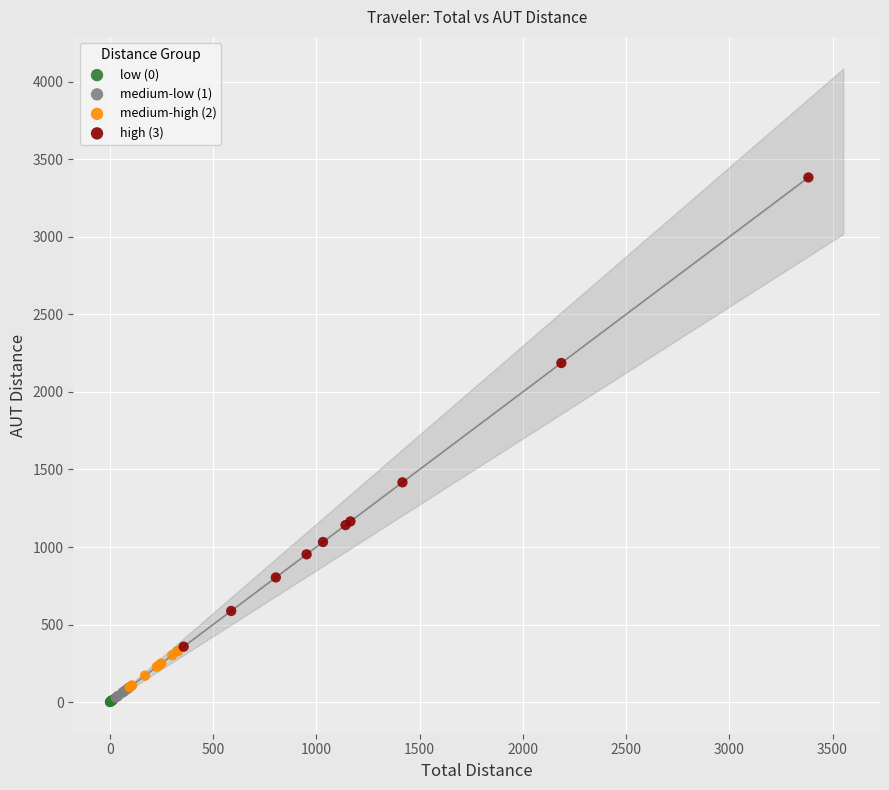

Which series reaches the maximum Y coordinate?

high (3)